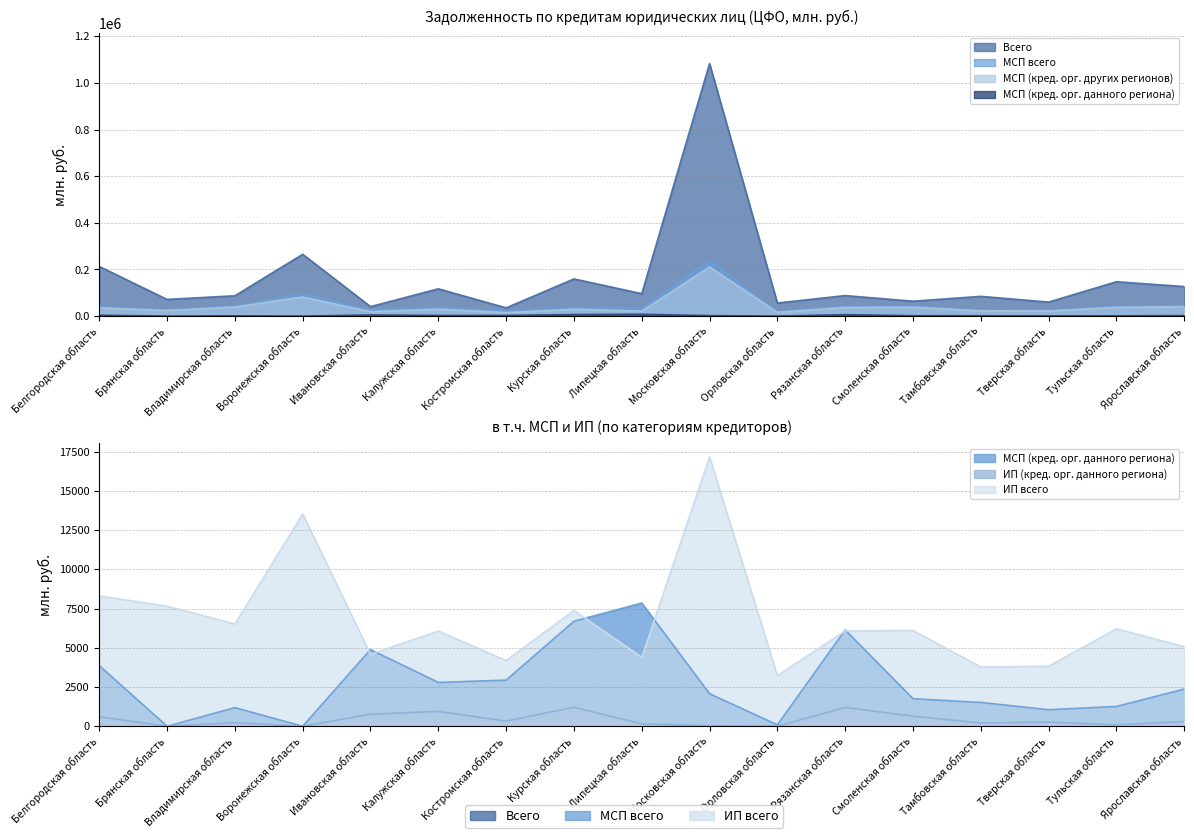

The МСП всего series shows 43900 at Рязанская область. True or false?

True